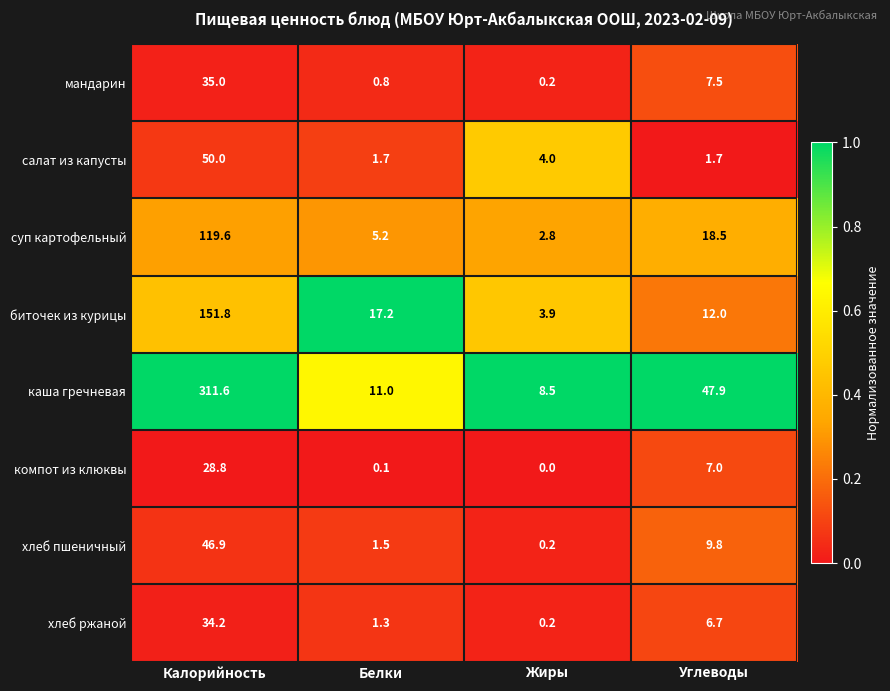

At which category does the chart reach its peak across all series?

Калорийность